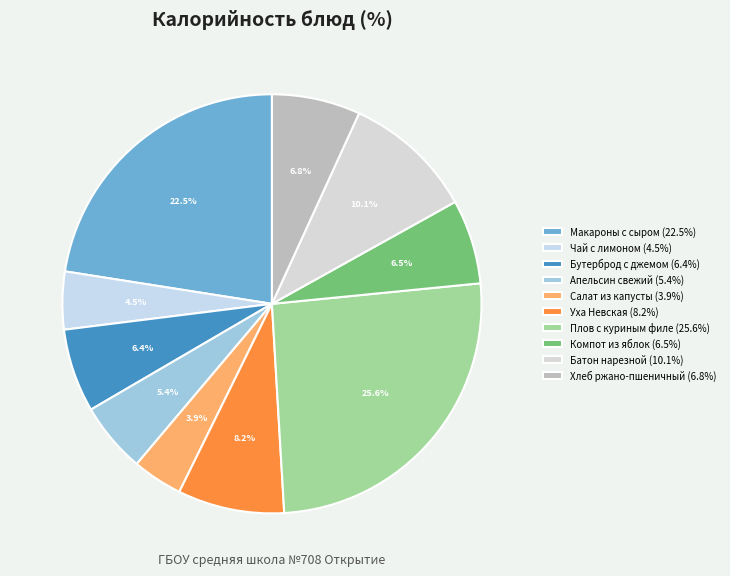

How many segments does this pie chart have?

10